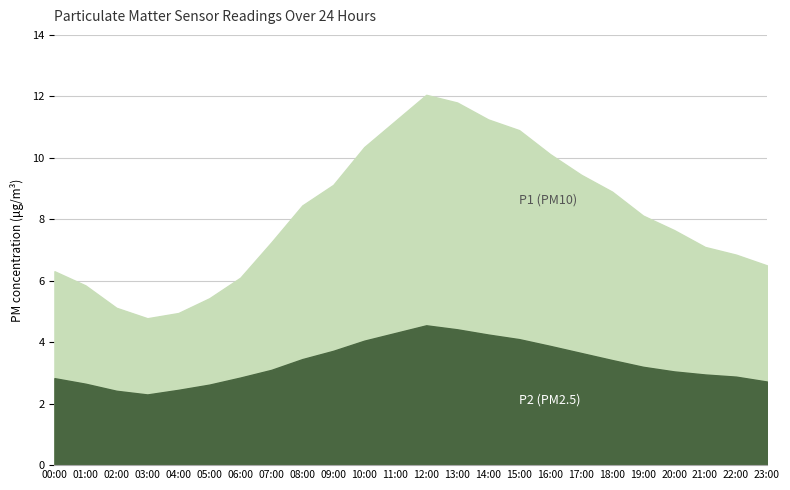

What is the total value across all series at 14:00?

15.5